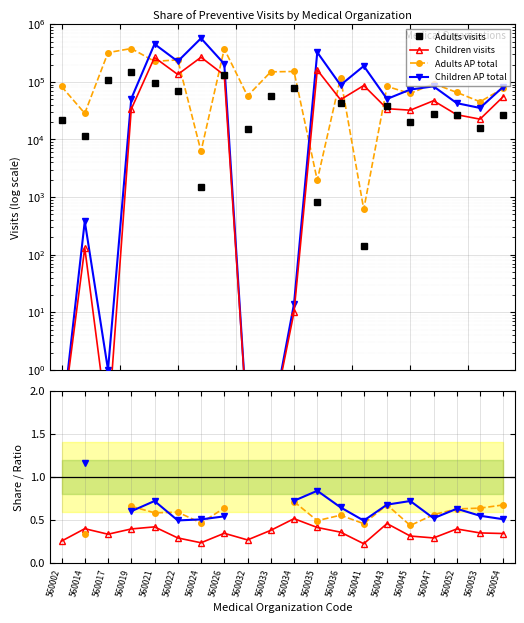

At how many categories does at least one series exceed 351635?

4